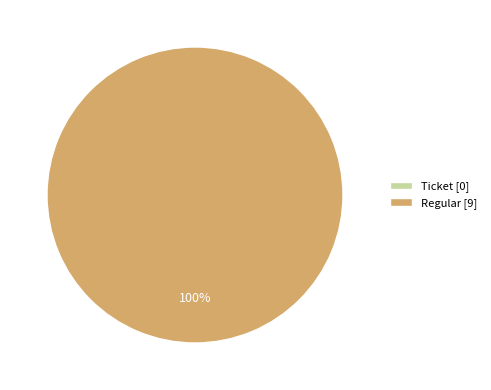

What is the change in value from Ticket (io_index=0) to Regular (io_index=9)?

+9